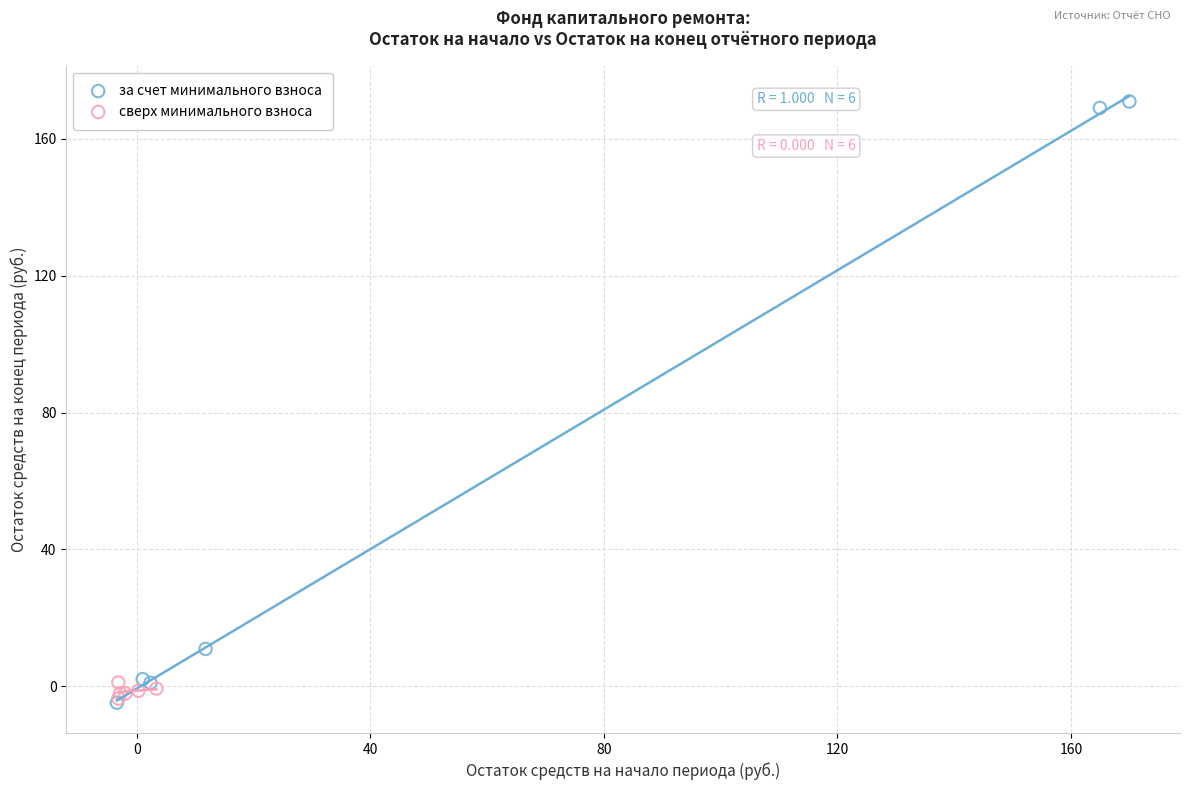

Which series reaches the maximum Y coordinate?

за счет минимального взноса